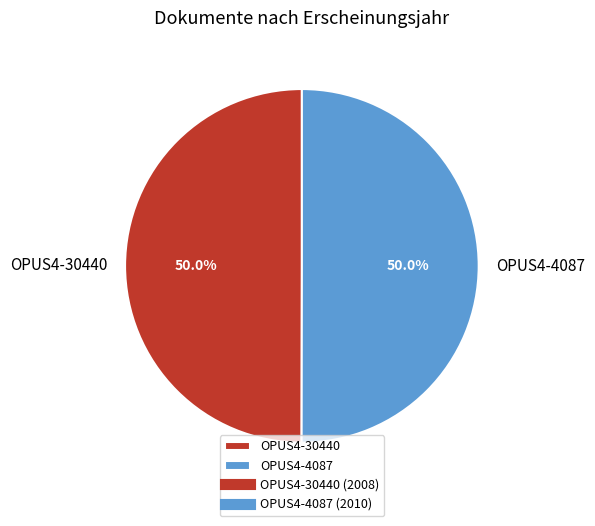

Combined, do OPUS4-4087 and OPUS4-30440 account for over 50%?

Yes